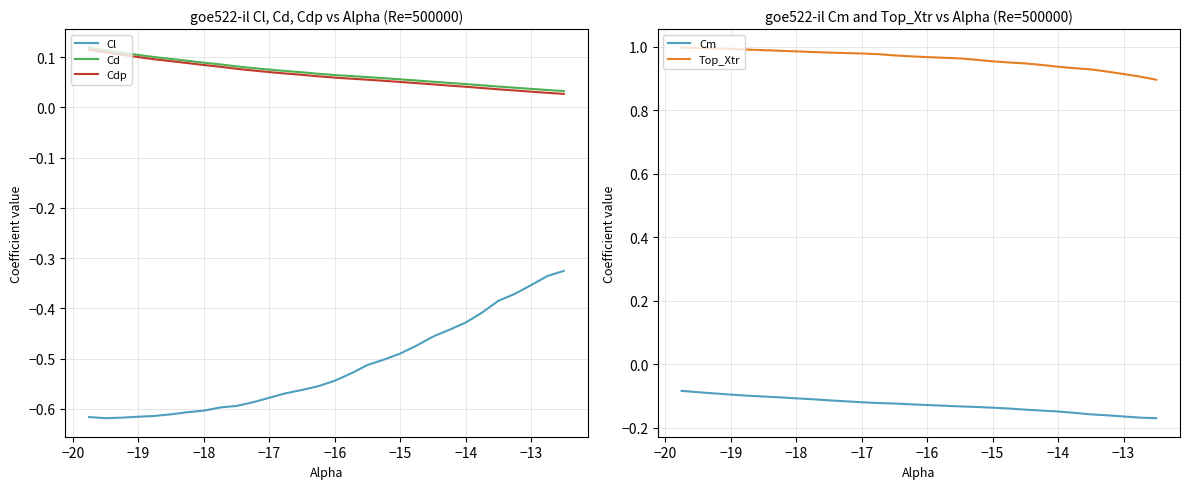

True or false: Cm and Top_Xtr cross at least once.

False